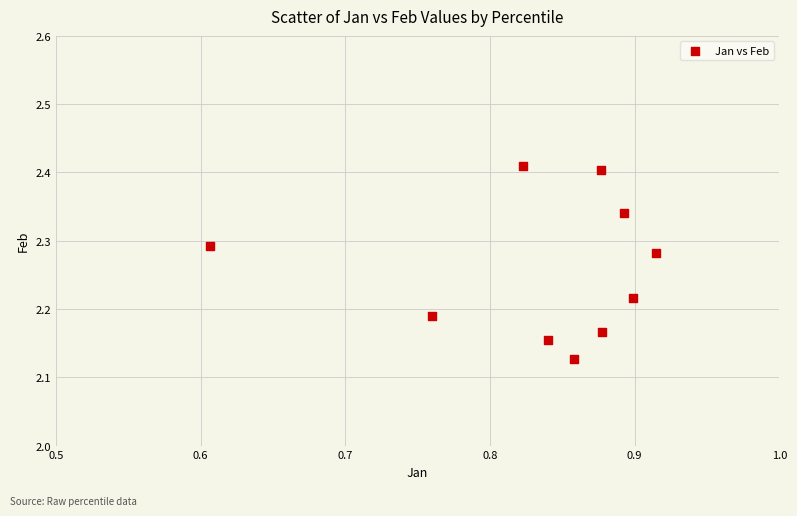

What is the average X value?

0.8